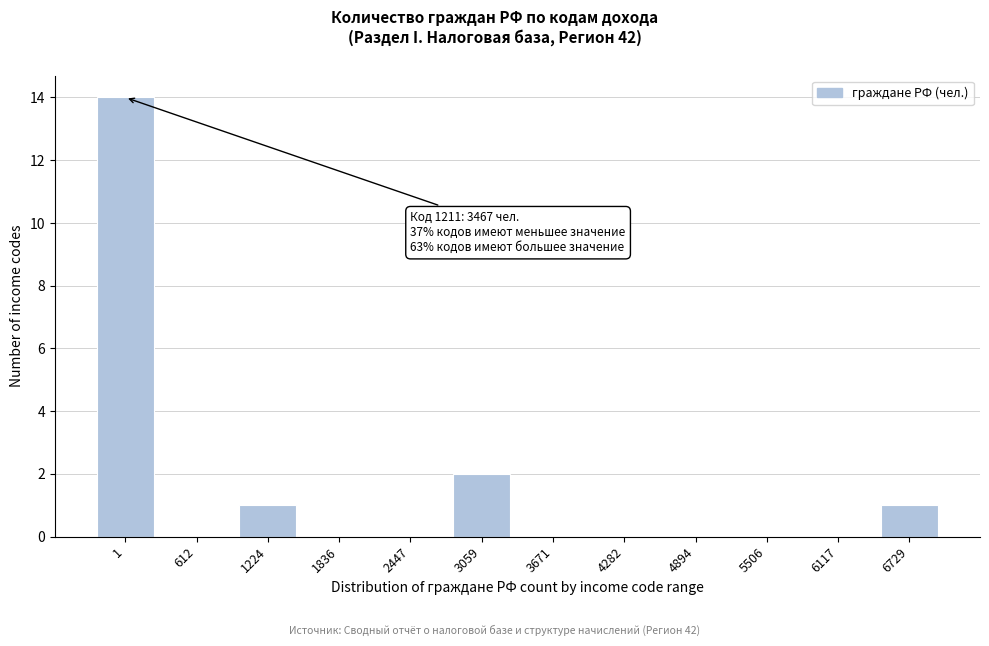

Reading right to left, what are all the values shown in this chart?

6729=1	6117=0	5506=0	4894=0	4282=0	3671=0	3059=2	2447=0	1836=0	1224=1	612=0	1=14